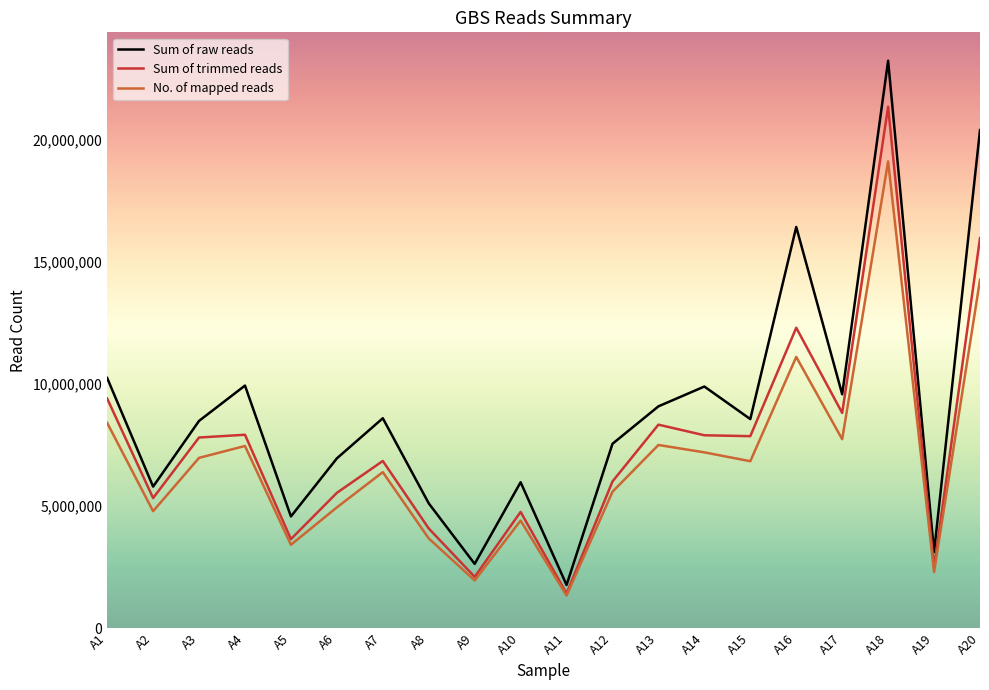

The value of Sum of raw reads at A3 is 8495074. True or false?

True